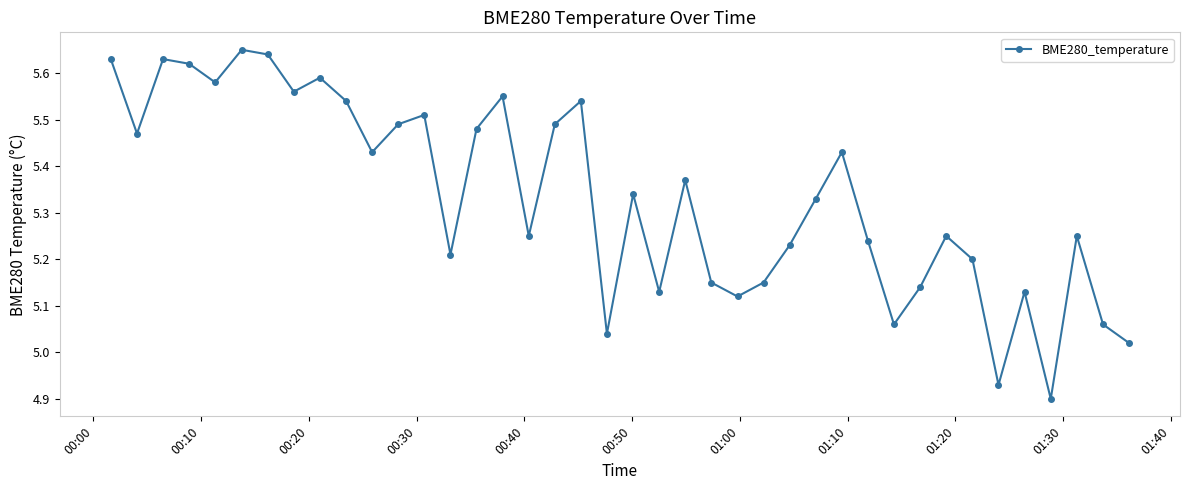

What is the difference between the second highest and minimum values?

0.7